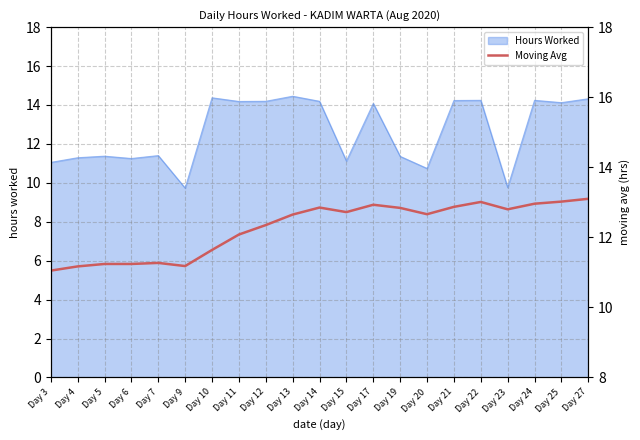

The value at Day 21 is 5.2. True or false?

False